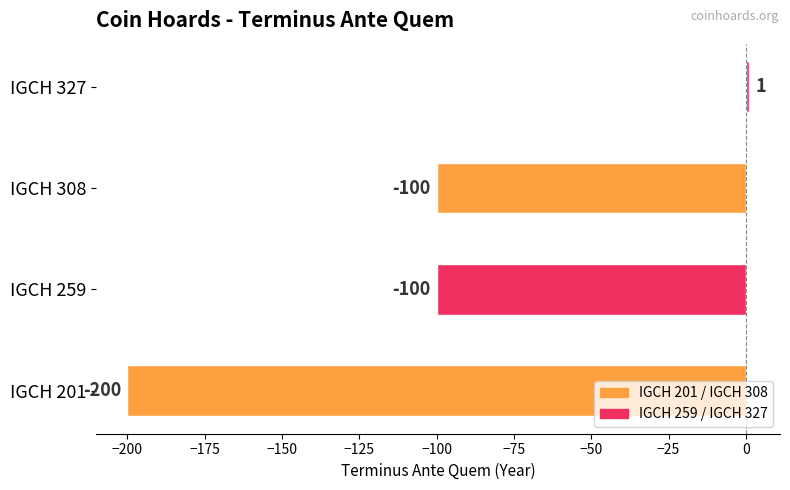

How many values are between -100 and 1?

3